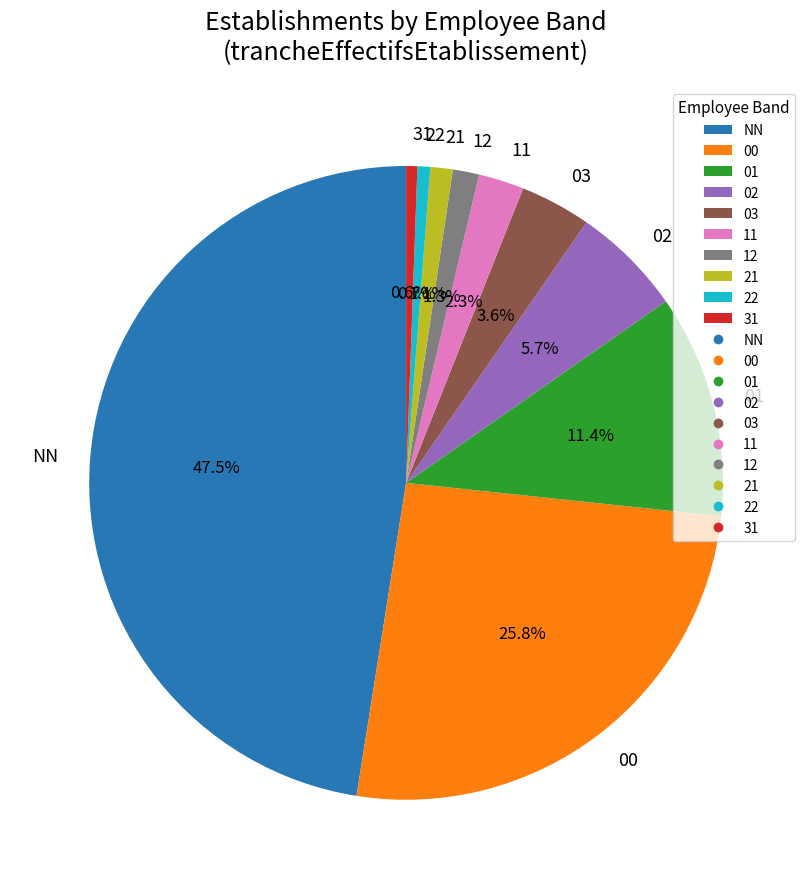

To the nearest percent, what is the difference between the largest and smallest slice percentages?

47%